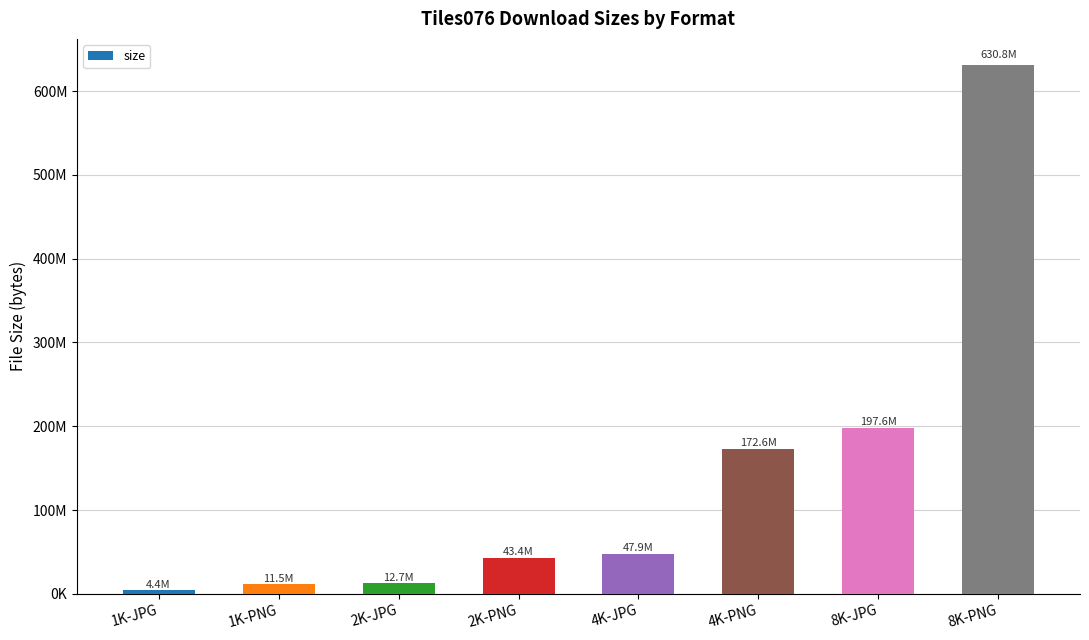

Does the chart contain any negative values?

No